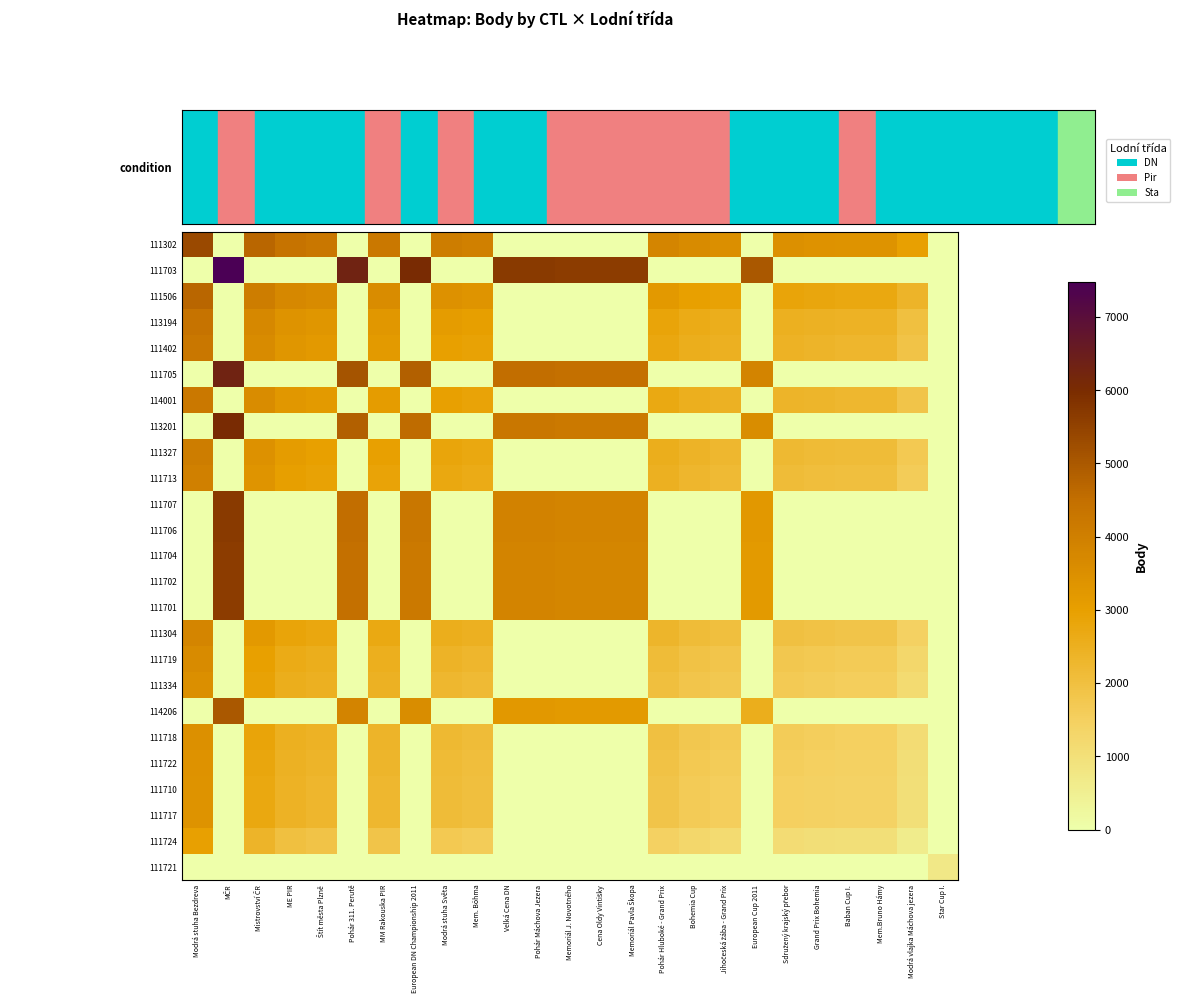

Reading right to left, extract all data points from this chart.

111302: Star Cup I.=0.0	Modrá vlajka Máchova jezera=2960.0	Mem.Bruno Hámy=3366.0	Baban Cup I.=3366.0	Grand Prix Bohemia=3417.5	Sdružený krajský přebor=3467.0	European Cup 2011=0.0	Jihočeská žába - Grand Prix=3530.0	Bohemia Cup=3625.5	Pohár Hluboké - Grand Prix=3819.0	Memoriál Pavla Škopa=0.0	Cena Oldy Vintišky=0.0	Memoriál J. Novotného=0.0	Pohár Máchova Jezera=0.0	Velká Cena DN=0.0	Mem. Böhma=3981.5	Modrá stuha Světa=4069.0	European DN Championship 2011=0.0	MM Rakouska PIR=4223.5	Pohár 311. Perutě=0.0	Štít města Plzně=4263.0	ME PIR=4357.0	Mistrovství ČR=4705.5	MČR=0.0	Modrá stuha Bezdreva=5326.0
111703: Star Cup I.=0.0	Modrá vlajka Máchova jezera=0.0	Mem.Bruno Hámy=0.0	Baban Cup I.=0.0	Grand Prix Bohemia=0.0	Sdružený krajský přebor=0.0	European Cup 2011=5024.5	Jihočeská žába - Grand Prix=0.0	Bohemia Cup=0.0	Pohár Hluboké - Grand Prix=0.0	Memoriál Pavla Škopa=5633.5	Cena Oldy Vintišky=5633.5	Memoriál J. Novotného=5633.5	Pohár Máchova Jezera=5693.5	Velká Cena DN=5693.5	Mem. Böhma=0.0	Modrá stuha Světa=0.0	European DN Championship 2011=6035.5	MM Rakouska PIR=0.0	Pohár 311. Perutě=6295.5	Štít města Plzně=0.0	ME PIR=0.0	Mistrovství ČR=0.0	MČR=7483.0	Modrá stuha Bezdreva=0.0
111506: Star Cup I.=0.0	Modrá vlajka Máchova jezera=2339.5	Mem.Bruno Hámy=2745.5	Baban Cup I.=2745.5	Grand Prix Bohemia=2797.0	Sdružený krajský přebor=2846.5	European Cup 2011=0.0	Jihočeská žába - Grand Prix=2909.5	Bohemia Cup=3005.0	Pohár Hluboké - Grand Prix=3198.5	Memoriál Pavla Škopa=0.0	Cena Oldy Vintišky=0.0	Memoriál J. Novotného=0.0	Pohár Máchova Jezera=0.0	Velká Cena DN=0.0	Mem. Böhma=3361.0	Modrá stuha Světa=3448.5	European DN Championship 2011=0.0	MM Rakouska PIR=3603.0	Pohár 311. Perutě=0.0	Štít města Plzně=3642.5	ME PIR=3736.5	Mistrovství ČR=4085.0	MČR=0.0	Modrá stuha Bezdreva=4705.5
113194: Star Cup I.=0.0	Modrá vlajka Máchova jezera=1991.0	Mem.Bruno Hámy=2397.0	Baban Cup I.=2397.0	Grand Prix Bohemia=2448.5	Sdružený krajský přebor=2498.0	European Cup 2011=0.0	Jihočeská žába - Grand Prix=2561.0	Bohemia Cup=2656.5	Pohár Hluboké - Grand Prix=2850.0	Memoriál Pavla Škopa=0.0	Cena Oldy Vintišky=0.0	Memoriál J. Novotného=0.0	Pohár Máchova Jezera=0.0	Velká Cena DN=0.0	Mem. Böhma=3012.5	Modrá stuha Světa=3100.0	European DN Championship 2011=0.0	MM Rakouska PIR=3254.5	Pohár 311. Perutě=0.0	Štít města Plzně=3294.0	ME PIR=3388.0	Mistrovství ČR=3736.5	MČR=0.0	Modrá stuha Bezdreva=4357.0
111402: Star Cup I.=0.0	Modrá vlajka Máchova jezera=1897.0	Mem.Bruno Hámy=2303.0	Baban Cup I.=2303.0	Grand Prix Bohemia=2354.5	Sdružený krajský přebor=2404.0	European Cup 2011=0.0	Jihočeská žába - Grand Prix=2467.0	Bohemia Cup=2562.5	Pohár Hluboké - Grand Prix=2756.0	Memoriál Pavla Škopa=0.0	Cena Oldy Vintišky=0.0	Memoriál J. Novotného=0.0	Pohár Máchova Jezera=0.0	Velká Cena DN=0.0	Mem. Böhma=2918.5	Modrá stuha Světa=3006.0	European DN Championship 2011=0.0	MM Rakouska PIR=3160.5	Pohár 311. Perutě=0.0	Štít města Plzně=3200.0	ME PIR=3294.0	Mistrovství ČR=3642.5	MČR=0.0	Modrá stuha Bezdreva=4263.0
111705: Star Cup I.=0.0	Modrá vlajka Máchova jezera=0.0	Mem.Bruno Hámy=0.0	Baban Cup I.=0.0	Grand Prix Bohemia=0.0	Sdružený krajský přebor=0.0	European Cup 2011=3837.0	Jihočeská žába - Grand Prix=0.0	Bohemia Cup=0.0	Pohár Hluboké - Grand Prix=0.0	Memoriál Pavla Škopa=4446.0	Cena Oldy Vintišky=4446.0	Memoriál J. Novotného=4446.0	Pohár Máchova Jezera=4506.0	Velká Cena DN=4506.0	Mem. Böhma=0.0	Modrá stuha Světa=0.0	European DN Championship 2011=4848.0	MM Rakouska PIR=0.0	Pohár 311. Perutě=5108.0	Štít města Plzně=0.0	ME PIR=0.0	Mistrovství ČR=0.0	MČR=6295.5	Modrá stuha Bezdreva=0.0
114001: Star Cup I.=0.0	Modrá vlajka Máchova jezera=1857.5	Mem.Bruno Hámy=2263.5	Baban Cup I.=2263.5	Grand Prix Bohemia=2315.0	Sdružený krajský přebor=2364.5	European Cup 2011=0.0	Jihočeská žába - Grand Prix=2427.5	Bohemia Cup=2523.0	Pohár Hluboké - Grand Prix=2716.5	Memoriál Pavla Škopa=0.0	Cena Oldy Vintišky=0.0	Memoriál J. Novotného=0.0	Pohár Máchova Jezera=0.0	Velká Cena DN=0.0	Mem. Böhma=2879.0	Modrá stuha Světa=2966.5	European DN Championship 2011=0.0	MM Rakouska PIR=3121.0	Pohár 311. Perutě=0.0	Štít města Plzně=3160.5	ME PIR=3254.5	Mistrovství ČR=3603.0	MČR=0.0	Modrá stuha Bezdreva=4223.5
113201: Star Cup I.=0.0	Modrá vlajka Máchova jezera=0.0	Mem.Bruno Hámy=0.0	Baban Cup I.=0.0	Grand Prix Bohemia=0.0	Sdružený krajský přebor=0.0	European Cup 2011=3577.0	Jihočeská žába - Grand Prix=0.0	Bohemia Cup=0.0	Pohár Hluboké - Grand Prix=0.0	Memoriál Pavla Škopa=4186.0	Cena Oldy Vintišky=4186.0	Memoriál J. Novotného=4186.0	Pohár Máchova Jezera=4246.0	Velká Cena DN=4246.0	Mem. Böhma=0.0	Modrá stuha Světa=0.0	European DN Championship 2011=4588.0	MM Rakouska PIR=0.0	Pohár 311. Perutě=4848.0	Štít města Plzně=0.0	ME PIR=0.0	Mistrovství ČR=0.0	MČR=6035.5	Modrá stuha Bezdreva=0.0
111327: Star Cup I.=0.0	Modrá vlajka Máchova jezera=1703.0	Mem.Bruno Hámy=2109.0	Baban Cup I.=2109.0	Grand Prix Bohemia=2160.5	Sdružený krajský přebor=2210.0	European Cup 2011=0.0	Jihočeská žába - Grand Prix=2273.0	Bohemia Cup=2368.5	Pohár Hluboké - Grand Prix=2562.0	Memoriál Pavla Škopa=0.0	Cena Oldy Vintišky=0.0	Memoriál J. Novotného=0.0	Pohár Máchova Jezera=0.0	Velká Cena DN=0.0	Mem. Böhma=2724.5	Modrá stuha Světa=2812.0	European DN Championship 2011=0.0	MM Rakouska PIR=2966.5	Pohár 311. Perutě=0.0	Štít města Plzně=3006.0	ME PIR=3100.0	Mistrovství ČR=3448.5	MČR=0.0	Modrá stuha Bezdreva=4069.0
111713: Star Cup I.=0.0	Modrá vlajka Máchova jezera=1615.5	Mem.Bruno Hámy=2021.5	Baban Cup I.=2021.5	Grand Prix Bohemia=2073.0	Sdružený krajský přebor=2122.5	European Cup 2011=0.0	Jihočeská žába - Grand Prix=2185.5	Bohemia Cup=2281.0	Pohár Hluboké - Grand Prix=2474.5	Memoriál Pavla Škopa=0.0	Cena Oldy Vintišky=0.0	Memoriál J. Novotného=0.0	Pohár Máchova Jezera=0.0	Velká Cena DN=0.0	Mem. Böhma=2637.0	Modrá stuha Světa=2724.5	European DN Championship 2011=0.0	MM Rakouska PIR=2879.0	Pohár 311. Perutě=0.0	Štít města Plzně=2918.5	ME PIR=3012.5	Mistrovství ČR=3361.0	MČR=0.0	Modrá stuha Bezdreva=3981.5
111707: Star Cup I.=0.0	Modrá vlajka Máchova jezera=0.0	Mem.Bruno Hámy=0.0	Baban Cup I.=0.0	Grand Prix Bohemia=0.0	Sdružený krajský přebor=0.0	European Cup 2011=3235.0	Jihočeská žába - Grand Prix=0.0	Bohemia Cup=0.0	Pohár Hluboké - Grand Prix=0.0	Memoriál Pavla Škopa=3844.0	Cena Oldy Vintišky=3844.0	Memoriál J. Novotného=3844.0	Pohár Máchova Jezera=3904.0	Velká Cena DN=3904.0	Mem. Böhma=0.0	Modrá stuha Světa=0.0	European DN Championship 2011=4246.0	MM Rakouska PIR=0.0	Pohár 311. Perutě=4506.0	Štít města Plzně=0.0	ME PIR=0.0	Mistrovství ČR=0.0	MČR=5693.5	Modrá stuha Bezdreva=0.0
111706: Star Cup I.=0.0	Modrá vlajka Máchova jezera=0.0	Mem.Bruno Hámy=0.0	Baban Cup I.=0.0	Grand Prix Bohemia=0.0	Sdružený krajský přebor=0.0	European Cup 2011=3235.0	Jihočeská žába - Grand Prix=0.0	Bohemia Cup=0.0	Pohár Hluboké - Grand Prix=0.0	Memoriál Pavla Škopa=3844.0	Cena Oldy Vintišky=3844.0	Memoriál J. Novotného=3844.0	Pohár Máchova Jezera=3904.0	Velká Cena DN=3904.0	Mem. Böhma=0.0	Modrá stuha Světa=0.0	European DN Championship 2011=4246.0	MM Rakouska PIR=0.0	Pohár 311. Perutě=4506.0	Štít města Plzně=0.0	ME PIR=0.0	Mistrovství ČR=0.0	MČR=5693.5	Modrá stuha Bezdreva=0.0
111704: Star Cup I.=0.0	Modrá vlajka Máchova jezera=0.0	Mem.Bruno Hámy=0.0	Baban Cup I.=0.0	Grand Prix Bohemia=0.0	Sdružený krajský přebor=0.0	European Cup 2011=3175.0	Jihočeská žába - Grand Prix=0.0	Bohemia Cup=0.0	Pohár Hluboké - Grand Prix=0.0	Memoriál Pavla Škopa=3784.0	Cena Oldy Vintišky=3784.0	Memoriál J. Novotného=3784.0	Pohár Máchova Jezera=3844.0	Velká Cena DN=3844.0	Mem. Böhma=0.0	Modrá stuha Světa=0.0	European DN Championship 2011=4186.0	MM Rakouska PIR=0.0	Pohár 311. Perutě=4446.0	Štít města Plzně=0.0	ME PIR=0.0	Mistrovství ČR=0.0	MČR=5633.5	Modrá stuha Bezdreva=0.0
111702: Star Cup I.=0.0	Modrá vlajka Máchova jezera=0.0	Mem.Bruno Hámy=0.0	Baban Cup I.=0.0	Grand Prix Bohemia=0.0	Sdružený krajský přebor=0.0	European Cup 2011=3175.0	Jihočeská žába - Grand Prix=0.0	Bohemia Cup=0.0	Pohár Hluboké - Grand Prix=0.0	Memoriál Pavla Škopa=3784.0	Cena Oldy Vintišky=3784.0	Memoriál J. Novotného=3784.0	Pohár Máchova Jezera=3844.0	Velká Cena DN=3844.0	Mem. Böhma=0.0	Modrá stuha Světa=0.0	European DN Championship 2011=4186.0	MM Rakouska PIR=0.0	Pohár 311. Perutě=4446.0	Štít města Plzně=0.0	ME PIR=0.0	Mistrovství ČR=0.0	MČR=5633.5	Modrá stuha Bezdreva=0.0
111701: Star Cup I.=0.0	Modrá vlajka Máchova jezera=0.0	Mem.Bruno Hámy=0.0	Baban Cup I.=0.0	Grand Prix Bohemia=0.0	Sdružený krajský přebor=0.0	European Cup 2011=3175.0	Jihočeská žába - Grand Prix=0.0	Bohemia Cup=0.0	Pohár Hluboké - Grand Prix=0.0	Memoriál Pavla Škopa=3784.0	Cena Oldy Vintišky=3784.0	Memoriál J. Novotného=3784.0	Pohár Máchova Jezera=3844.0	Velká Cena DN=3844.0	Mem. Böhma=0.0	Modrá stuha Světa=0.0	European DN Championship 2011=4186.0	MM Rakouska PIR=0.0	Pohár 311. Perutě=4446.0	Štít města Plzně=0.0	ME PIR=0.0	Mistrovství ČR=0.0	MČR=5633.5	Modrá stuha Bezdreva=0.0
111304: Star Cup I.=0.0	Modrá vlajka Máchova jezera=1453.0	Mem.Bruno Hámy=1859.0	Baban Cup I.=1859.0	Grand Prix Bohemia=1910.5	Sdružený krajský přebor=1960.0	European Cup 2011=0.0	Jihočeská žába - Grand Prix=2023.0	Bohemia Cup=2118.5	Pohár Hluboké - Grand Prix=2312.0	Memoriál Pavla Škopa=0.0	Cena Oldy Vintišky=0.0	Memoriál J. Novotného=0.0	Pohár Máchova Jezera=0.0	Velká Cena DN=0.0	Mem. Böhma=2474.5	Modrá stuha Světa=2562.0	European DN Championship 2011=0.0	MM Rakouska PIR=2716.5	Pohár 311. Perutě=0.0	Štít města Plzně=2756.0	ME PIR=2850.0	Mistrovství ČR=3198.5	MČR=0.0	Modrá stuha Bezdreva=3819.0
111719: Star Cup I.=0.0	Modrá vlajka Máchova jezera=1259.5	Mem.Bruno Hámy=1665.5	Baban Cup I.=1665.5	Grand Prix Bohemia=1717.0	Sdružený krajský přebor=1766.5	European Cup 2011=0.0	Jihočeská žába - Grand Prix=1829.5	Bohemia Cup=1925.0	Pohár Hluboké - Grand Prix=2118.5	Memoriál Pavla Škopa=0.0	Cena Oldy Vintišky=0.0	Memoriál J. Novotného=0.0	Pohár Máchova Jezera=0.0	Velká Cena DN=0.0	Mem. Böhma=2281.0	Modrá stuha Světa=2368.5	European DN Championship 2011=0.0	MM Rakouska PIR=2523.0	Pohár 311. Perutě=0.0	Štít města Plzně=2562.5	ME PIR=2656.5	Mistrovství ČR=3005.0	MČR=0.0	Modrá stuha Bezdreva=3625.5
111334: Star Cup I.=0.0	Modrá vlajka Máchova jezera=1164.0	Mem.Bruno Hámy=1570.0	Baban Cup I.=1570.0	Grand Prix Bohemia=1621.5	Sdružený krajský přebor=1671.0	European Cup 2011=0.0	Jihočeská žába - Grand Prix=1734.0	Bohemia Cup=1829.5	Pohár Hluboké - Grand Prix=2023.0	Memoriál Pavla Škopa=0.0	Cena Oldy Vintišky=0.0	Memoriál J. Novotného=0.0	Pohár Máchova Jezera=0.0	Velká Cena DN=0.0	Mem. Böhma=2185.5	Modrá stuha Světa=2273.0	European DN Championship 2011=0.0	MM Rakouska PIR=2427.5	Pohár 311. Perutě=0.0	Štít města Plzně=2467.0	ME PIR=2561.0	Mistrovství ČR=2909.5	MČR=0.0	Modrá stuha Bezdreva=3530.0
114206: Star Cup I.=0.0	Modrá vlajka Máchova jezera=0.0	Mem.Bruno Hámy=0.0	Baban Cup I.=0.0	Grand Prix Bohemia=0.0	Sdružený krajský přebor=0.0	European Cup 2011=2566.0	Jihočeská žába - Grand Prix=0.0	Bohemia Cup=0.0	Pohár Hluboké - Grand Prix=0.0	Memoriál Pavla Škopa=3175.0	Cena Oldy Vintišky=3175.0	Memoriál J. Novotného=3175.0	Pohár Máchova Jezera=3235.0	Velká Cena DN=3235.0	Mem. Böhma=0.0	Modrá stuha Světa=0.0	European DN Championship 2011=3577.0	MM Rakouska PIR=0.0	Pohár 311. Perutě=3837.0	Štít města Plzně=0.0	ME PIR=0.0	Mistrovství ČR=0.0	MČR=5024.5	Modrá stuha Bezdreva=0.0
111718: Star Cup I.=0.0	Modrá vlajka Máchova jezera=1101.0	Mem.Bruno Hámy=1507.0	Baban Cup I.=1507.0	Grand Prix Bohemia=1558.5	Sdružený krajský přebor=1608.0	European Cup 2011=0.0	Jihočeská žába - Grand Prix=1671.0	Bohemia Cup=1766.5	Pohár Hluboké - Grand Prix=1960.0	Memoriál Pavla Škopa=0.0	Cena Oldy Vintišky=0.0	Memoriál J. Novotného=0.0	Pohár Máchova Jezera=0.0	Velká Cena DN=0.0	Mem. Böhma=2122.5	Modrá stuha Světa=2210.0	European DN Championship 2011=0.0	MM Rakouska PIR=2364.5	Pohár 311. Perutě=0.0	Štít města Plzně=2404.0	ME PIR=2498.0	Mistrovství ČR=2846.5	MČR=0.0	Modrá stuha Bezdreva=3467.0
111722: Star Cup I.=0.0	Modrá vlajka Máchova jezera=1051.5	Mem.Bruno Hámy=1457.5	Baban Cup I.=1457.5	Grand Prix Bohemia=1509.0	Sdružený krajský přebor=1558.5	European Cup 2011=0.0	Jihočeská žába - Grand Prix=1621.5	Bohemia Cup=1717.0	Pohár Hluboké - Grand Prix=1910.5	Memoriál Pavla Škopa=0.0	Cena Oldy Vintišky=0.0	Memoriál J. Novotného=0.0	Pohár Máchova Jezera=0.0	Velká Cena DN=0.0	Mem. Böhma=2073.0	Modrá stuha Světa=2160.5	European DN Championship 2011=0.0	MM Rakouska PIR=2315.0	Pohár 311. Perutě=0.0	Štít města Plzně=2354.5	ME PIR=2448.5	Mistrovství ČR=2797.0	MČR=0.0	Modrá stuha Bezdreva=3417.5
111710: Star Cup I.=0.0	Modrá vlajka Máchova jezera=1000.0	Mem.Bruno Hámy=1406.0	Baban Cup I.=1406.0	Grand Prix Bohemia=1457.5	Sdružený krajský přebor=1507.0	European Cup 2011=0.0	Jihočeská žába - Grand Prix=1570.0	Bohemia Cup=1665.5	Pohár Hluboké - Grand Prix=1859.0	Memoriál Pavla Škopa=0.0	Cena Oldy Vintišky=0.0	Memoriál J. Novotného=0.0	Pohár Máchova Jezera=0.0	Velká Cena DN=0.0	Mem. Böhma=2021.5	Modrá stuha Světa=2109.0	European DN Championship 2011=0.0	MM Rakouska PIR=2263.5	Pohár 311. Perutě=0.0	Štít města Plzně=2303.0	ME PIR=2397.0	Mistrovství ČR=2745.5	MČR=0.0	Modrá stuha Bezdreva=3366.0
111717: Star Cup I.=0.0	Modrá vlajka Máchova jezera=1000.0	Mem.Bruno Hámy=1406.0	Baban Cup I.=1406.0	Grand Prix Bohemia=1457.5	Sdružený krajský přebor=1507.0	European Cup 2011=0.0	Jihočeská žába - Grand Prix=1570.0	Bohemia Cup=1665.5	Pohár Hluboké - Grand Prix=1859.0	Memoriál Pavla Škopa=0.0	Cena Oldy Vintišky=0.0	Memoriál J. Novotného=0.0	Pohár Máchova Jezera=0.0	Velká Cena DN=0.0	Mem. Böhma=2021.5	Modrá stuha Světa=2109.0	European DN Championship 2011=0.0	MM Rakouska PIR=2263.5	Pohár 311. Perutě=0.0	Štít města Plzně=2303.0	ME PIR=2397.0	Mistrovství ČR=2745.5	MČR=0.0	Modrá stuha Bezdreva=3366.0
111724: Star Cup I.=0.0	Modrá vlajka Máchova jezera=594.0	Mem.Bruno Hámy=1000.0	Baban Cup I.=1000.0	Grand Prix Bohemia=1051.5	Sdružený krajský přebor=1101.0	European Cup 2011=0.0	Jihočeská žába - Grand Prix=1164.0	Bohemia Cup=1259.5	Pohár Hluboké - Grand Prix=1453.0	Memoriál Pavla Škopa=0.0	Cena Oldy Vintišky=0.0	Memoriál J. Novotného=0.0	Pohár Máchova Jezera=0.0	Velká Cena DN=0.0	Mem. Böhma=1615.5	Modrá stuha Světa=1703.0	European DN Championship 2011=0.0	MM Rakouska PIR=1857.5	Pohár 311. Perutě=0.0	Štít města Plzně=1897.0	ME PIR=1991.0	Mistrovství ČR=2339.5	MČR=0.0	Modrá stuha Bezdreva=2960.0
111721: Star Cup I.=721.0	Modrá vlajka Máchova jezera=0.0	Mem.Bruno Hámy=0.0	Baban Cup I.=0.0	Grand Prix Bohemia=0.0	Sdružený krajský přebor=0.0	European Cup 2011=0.0	Jihočeská žába - Grand Prix=0.0	Bohemia Cup=0.0	Pohár Hluboké - Grand Prix=0.0	Memoriál Pavla Škopa=0.0	Cena Oldy Vintišky=0.0	Memoriál J. Novotného=0.0	Pohár Máchova Jezera=0.0	Velká Cena DN=0.0	Mem. Böhma=0.0	Modrá stuha Světa=0.0	European DN Championship 2011=0.0	MM Rakouska PIR=0.0	Pohár 311. Perutě=0.0	Štít města Plzně=0.0	ME PIR=0.0	Mistrovství ČR=0.0	MČR=0.0	Modrá stuha Bezdreva=0.0